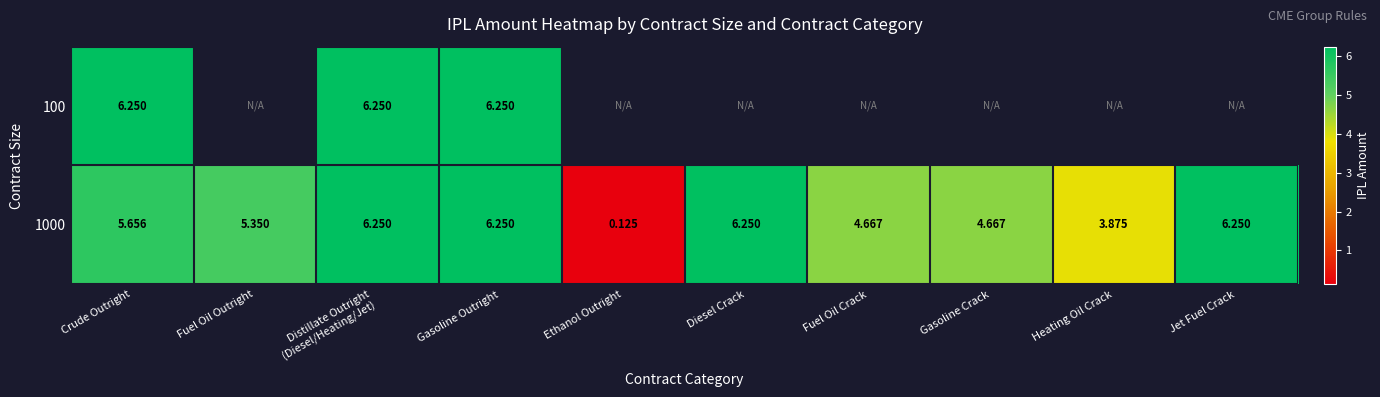

What is the sum of all 1000 values?

49.3